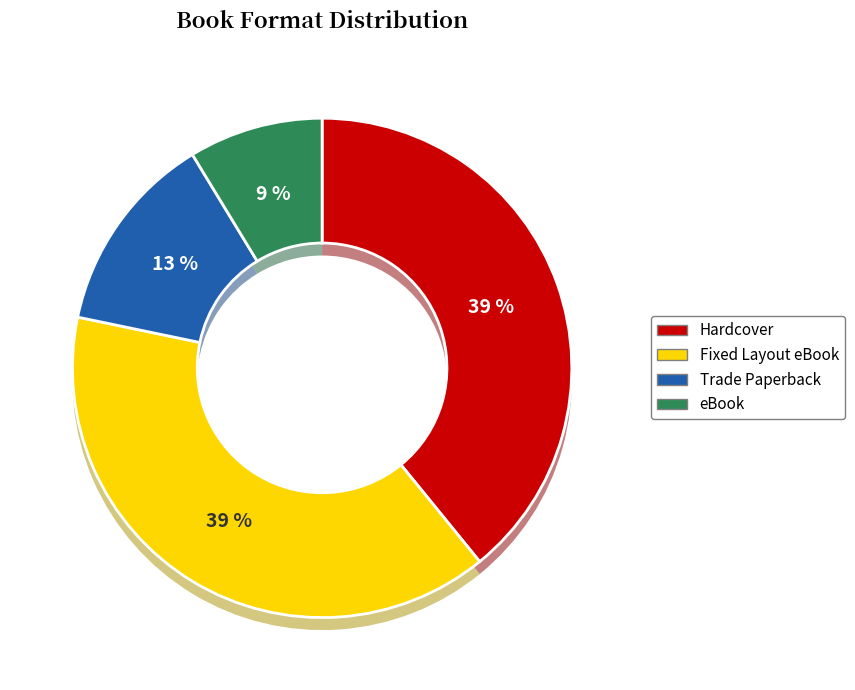

Count the number of slices in the pie.

4